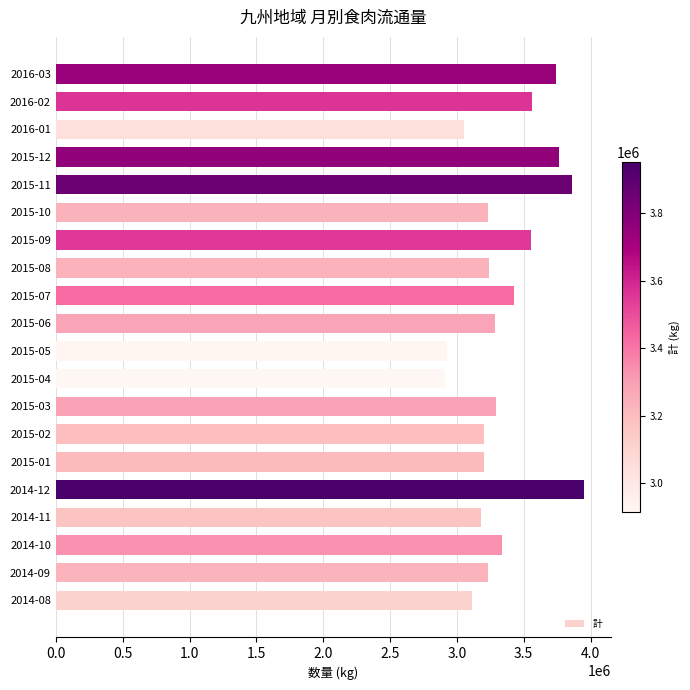

What is the average value?

3352978.1